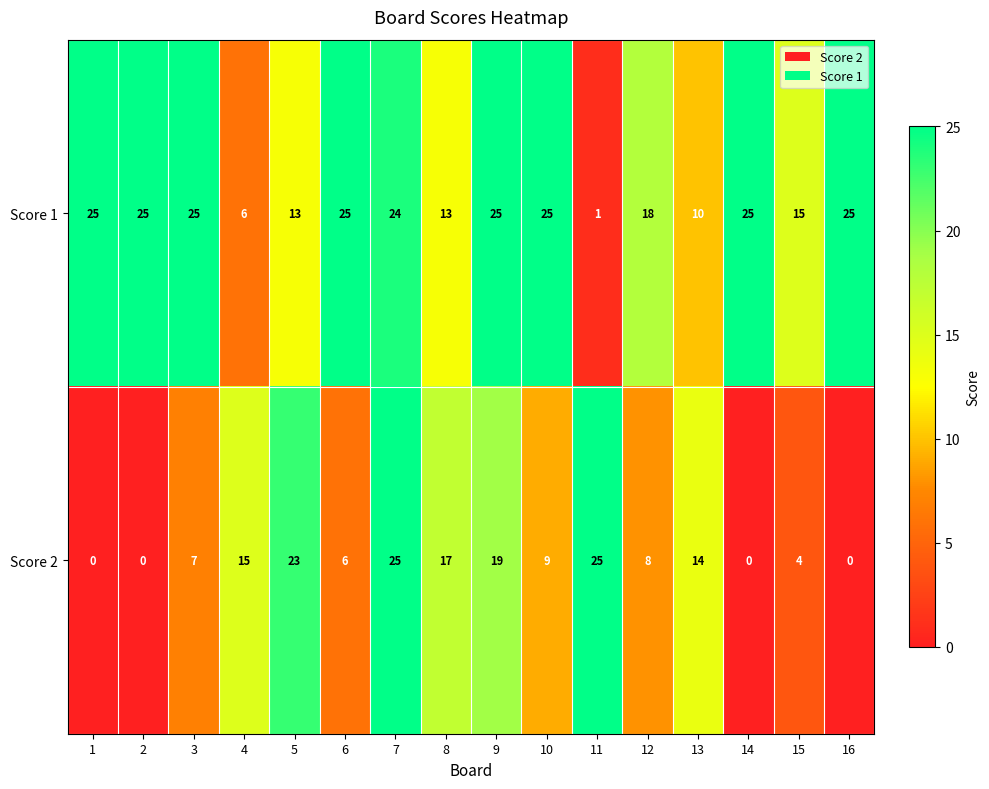

What is the greatest value displayed?

25